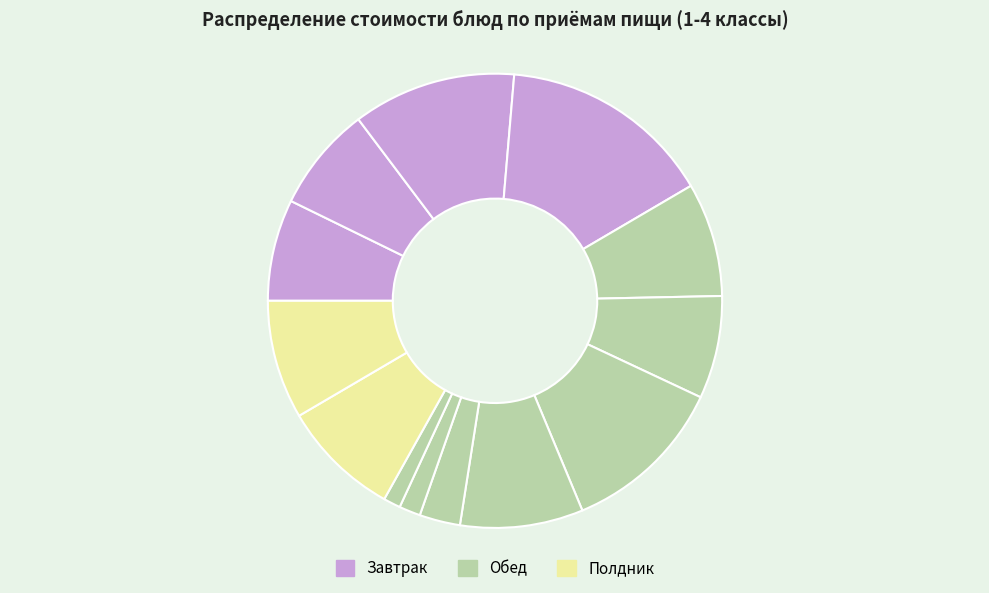

How many slices are in this pie chart?

13